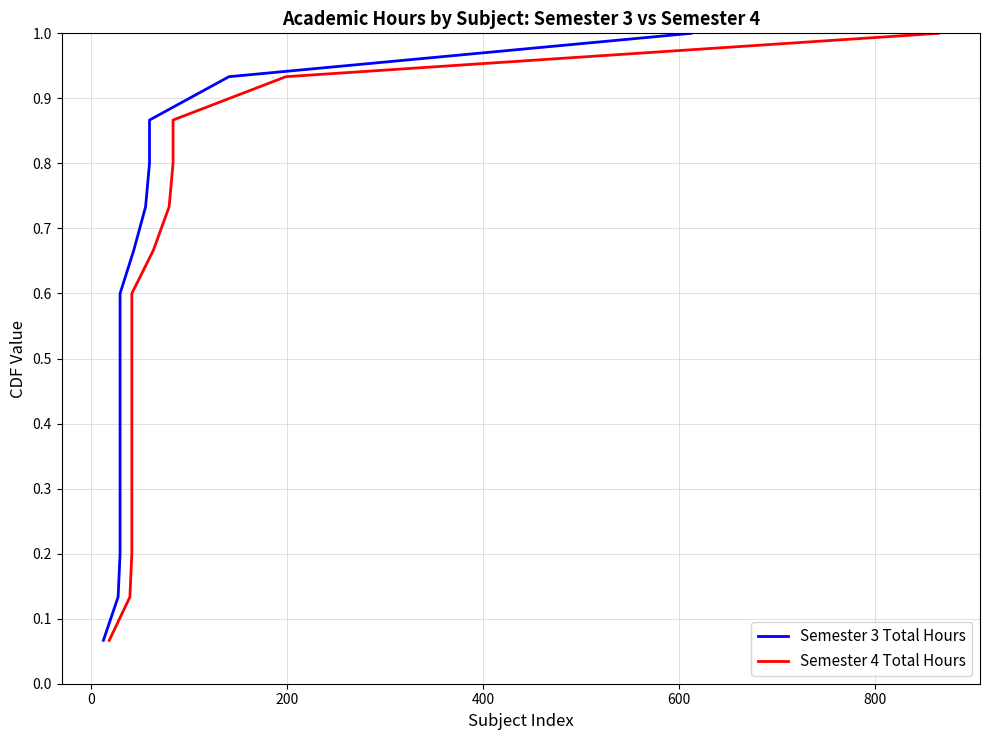

Reading left to right, what are all the values shown in this chart?

Semester 3 Total Hours: 0.1	0.1	0.2	0.3	0.3	0.4	0.5	0.5	0.6	0.7	0.7	0.8	0.9	0.9	1.0
Semester 4 Total Hours: 0.1	0.1	0.2	0.3	0.3	0.4	0.5	0.5	0.6	0.7	0.7	0.8	0.9	0.9	1.0